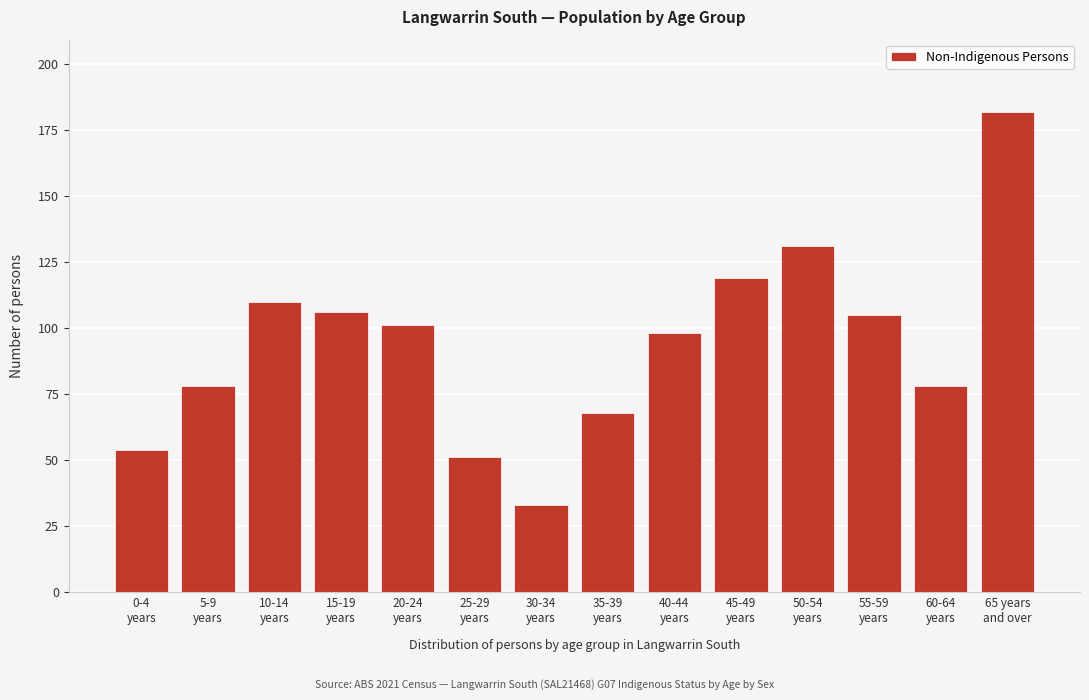

Reading right to left, what are all the values shown in this chart?

182	78	105	131	119	98	68	33	51	101	106	110	78	54